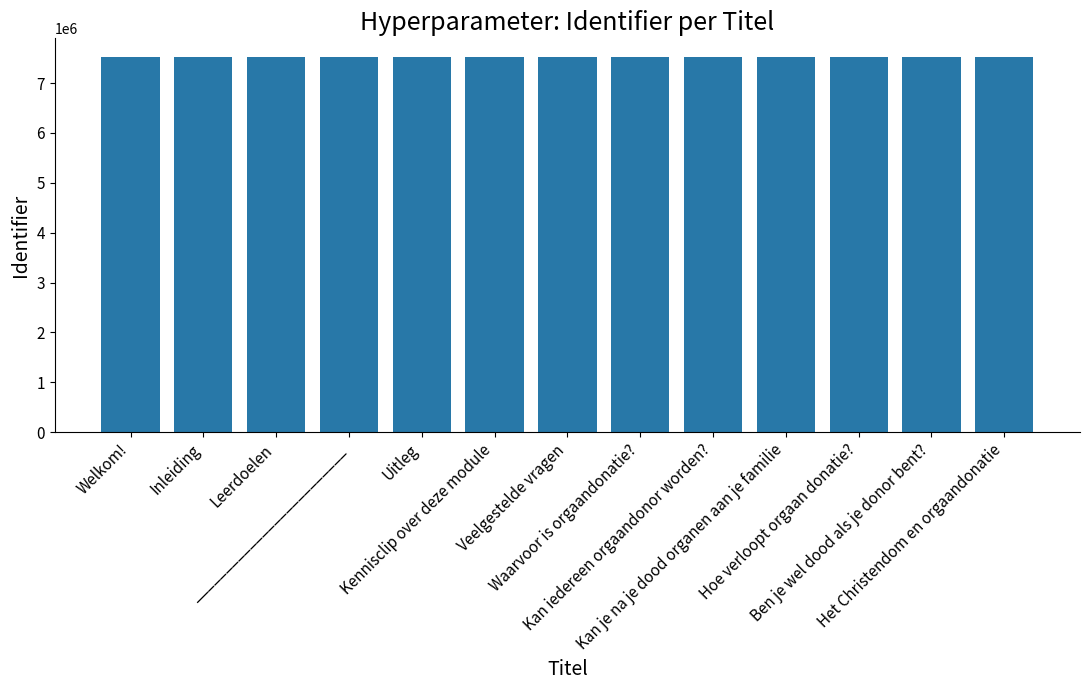

What is the sum of all values?

97719145